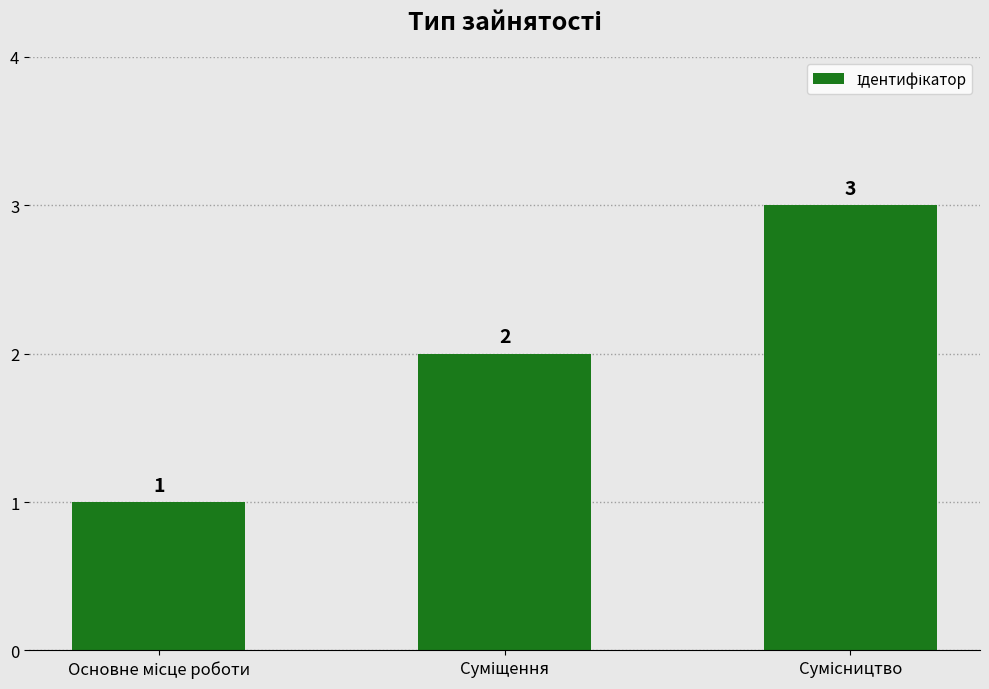

What is the value of the 3rd bar from the left?

3